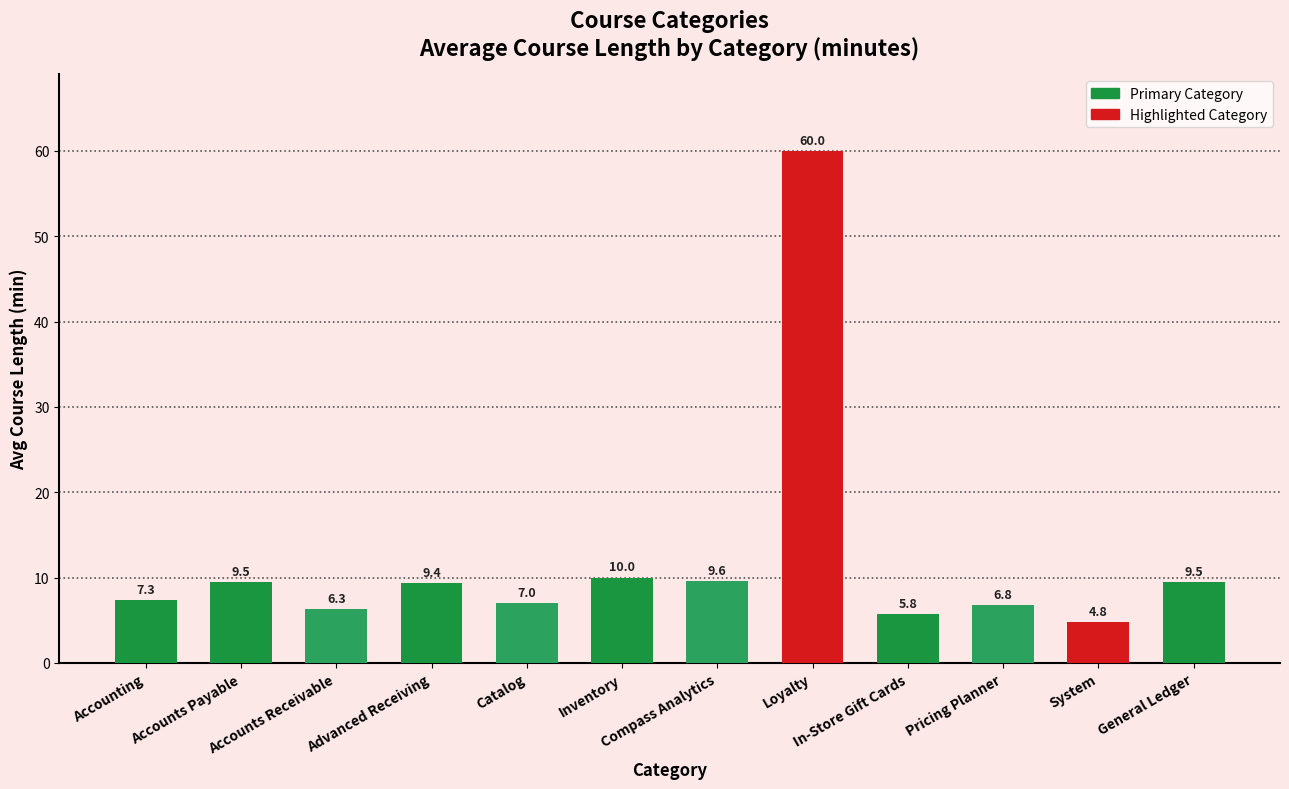

What is the smallest value displayed?

4.8